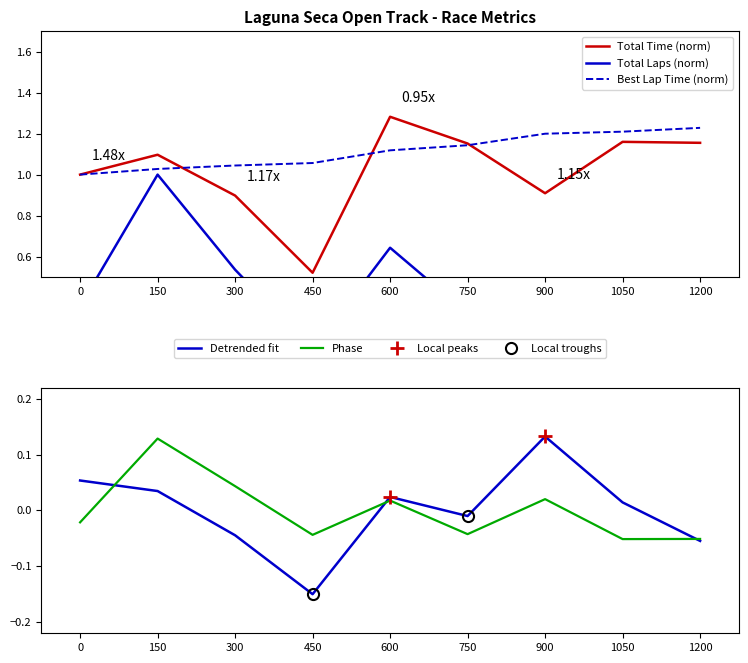

Is the value of Best Lap Time (norm) at 0 greater than the value of Total Time (norm) at 900?

Yes